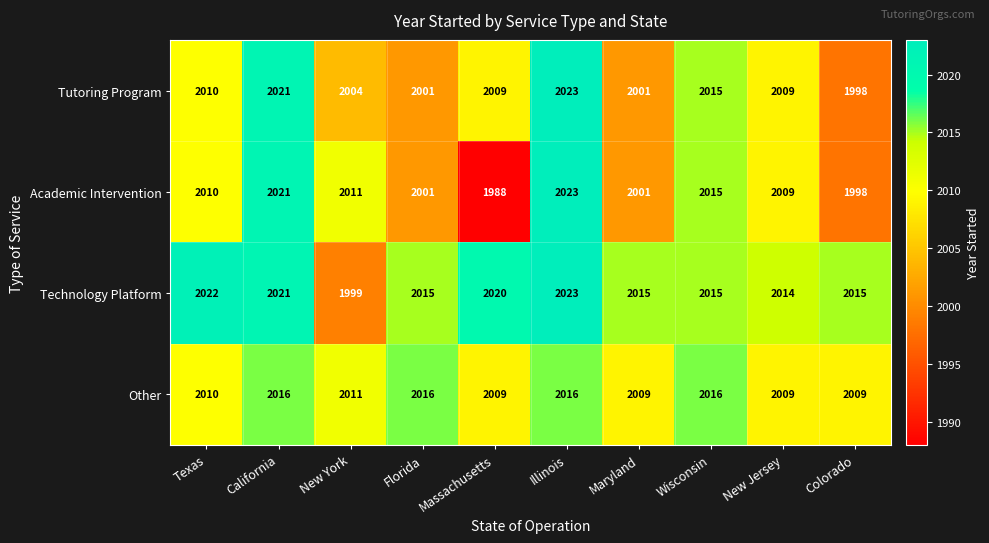

Rank the series by their average value, from lowest to highest.

Academic Intervention, Tutoring Program, Other, Technology Platform